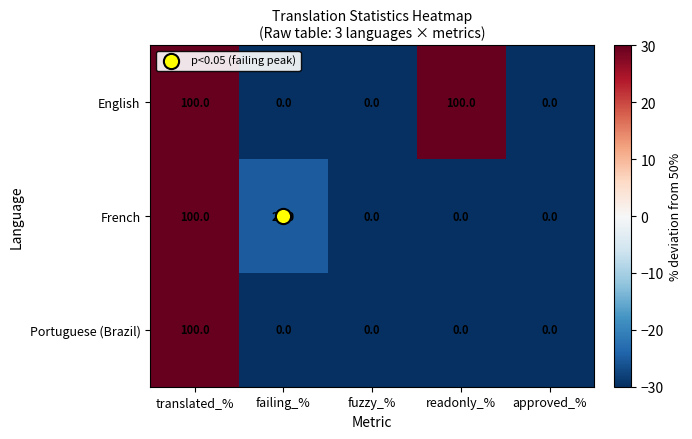

What is the maximum value shown in the chart?

100